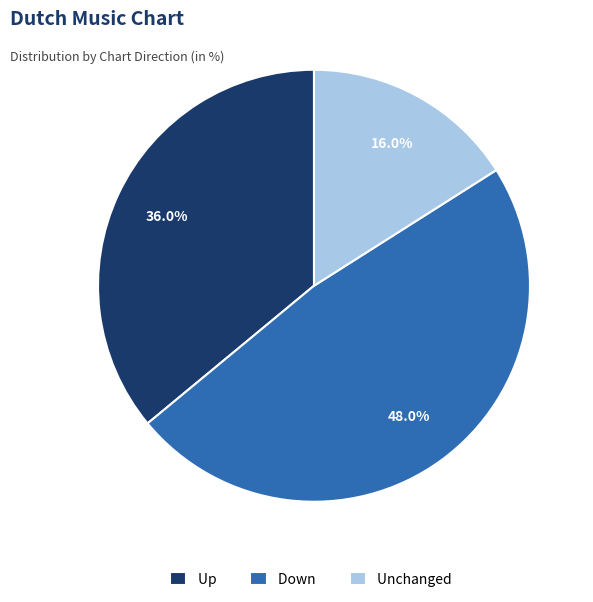

Does Up represent more than half of the total?

No